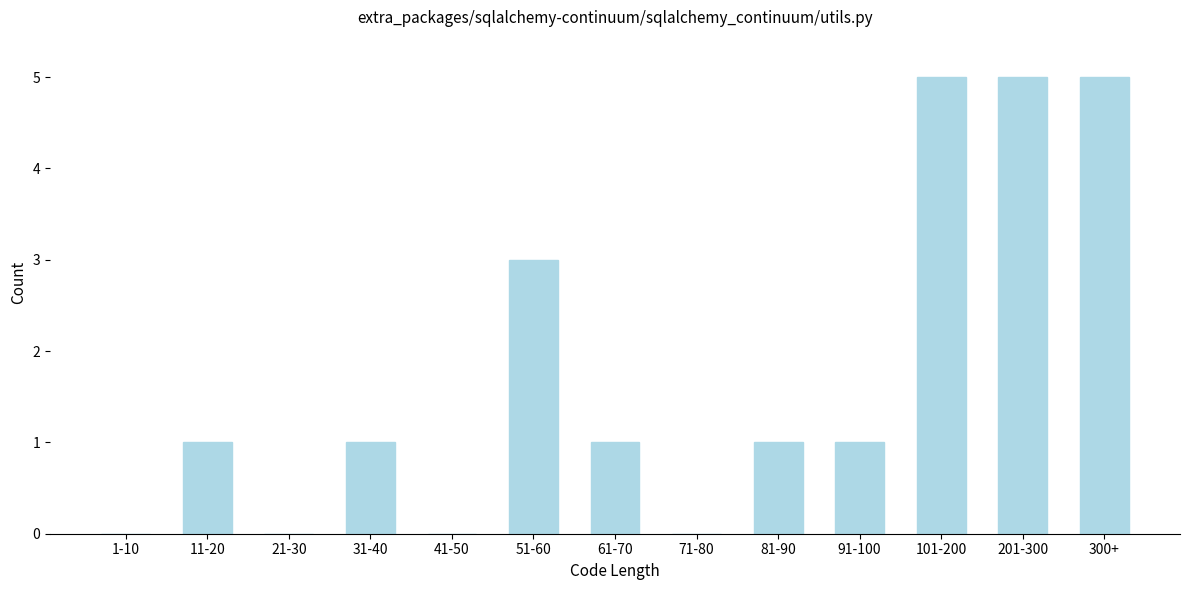

Reading right to left, transcribe all the data shown in this chart.

300+=5	201-300=5	101-200=5	91-100=1	81-90=1	71-80=0	61-70=1	51-60=3	41-50=0	31-40=1	21-30=0	11-20=1	1-10=0